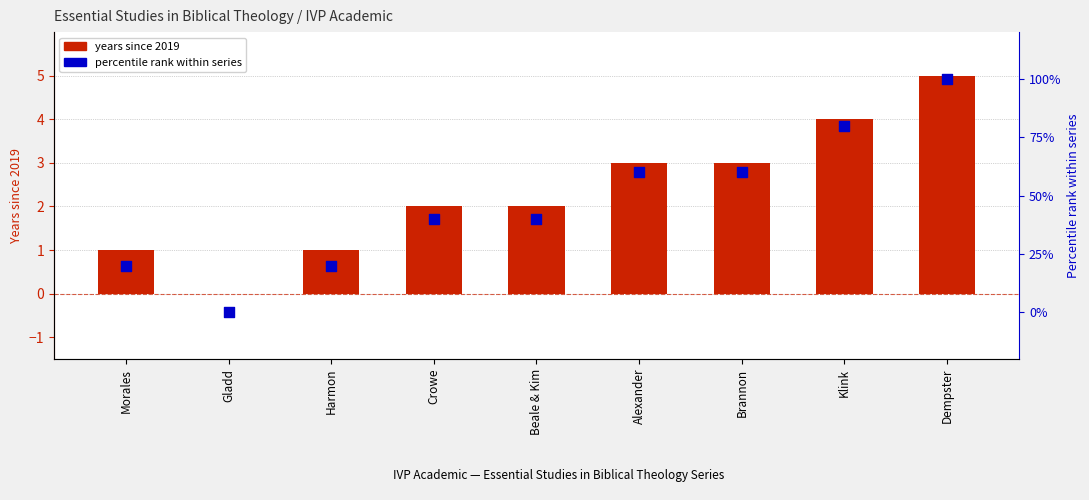

Which series reaches the maximum Y coordinate?

percentile rank within series